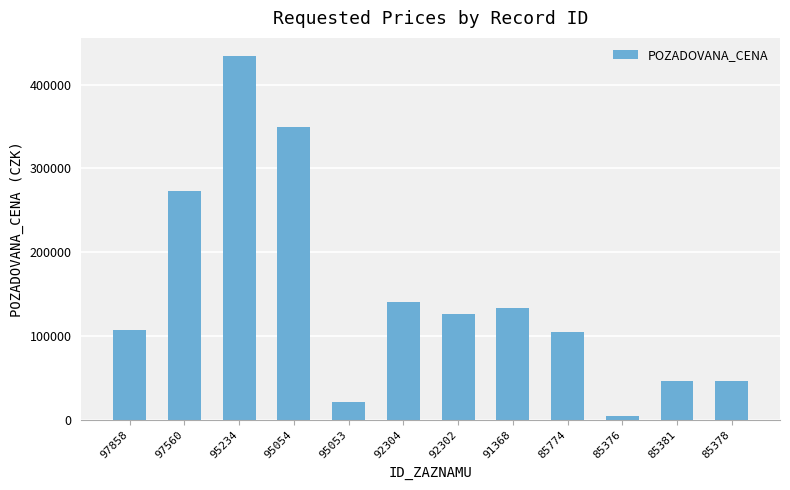

Read the value at 97858, to the nearest 50.

107000